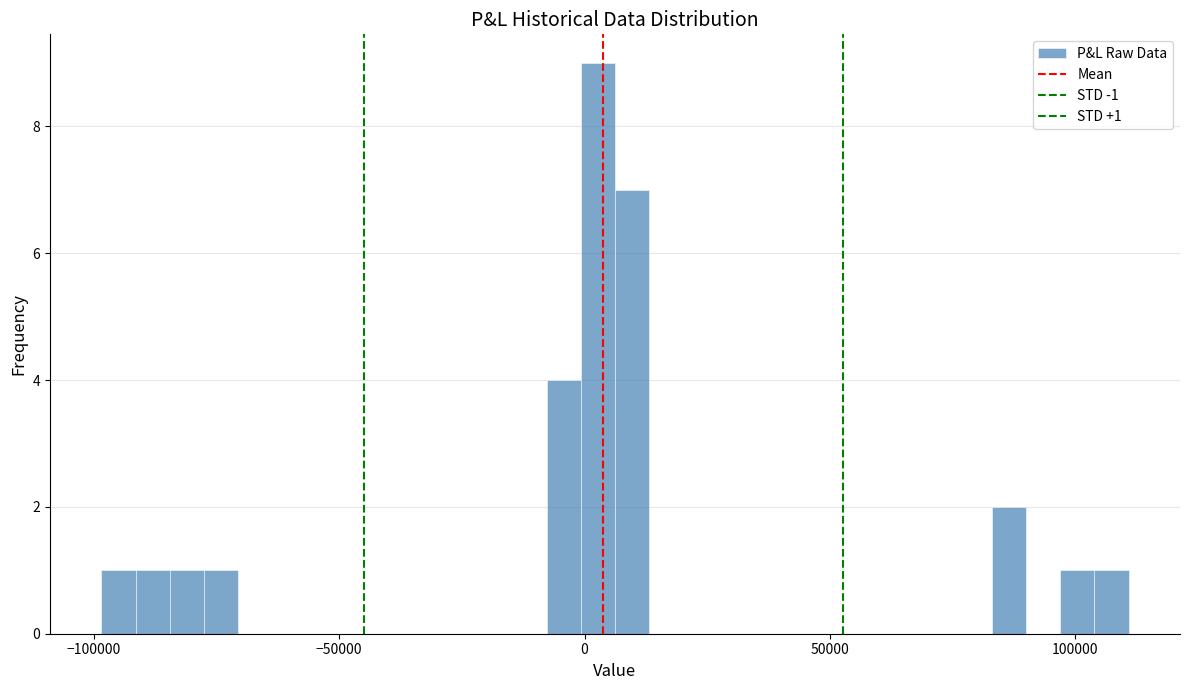

Around what value on the x-axis is the tallest bar? Give the approximate position of its centre, as read against the axis.

5000